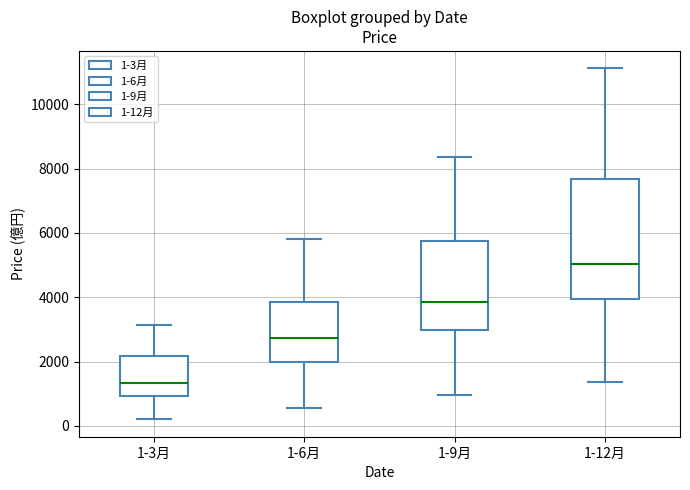

Which box has the lowest median line?

1-3月